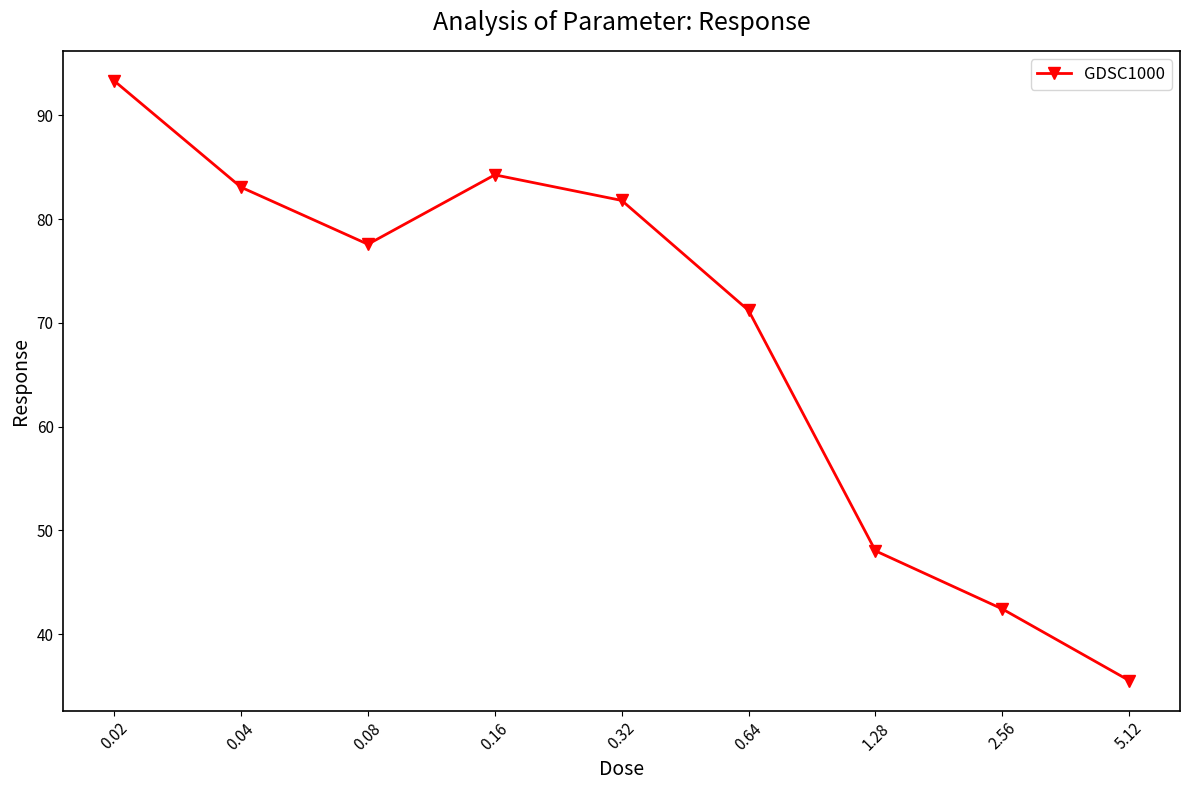

Is it true that the value at 0.32 is 117.3?

False